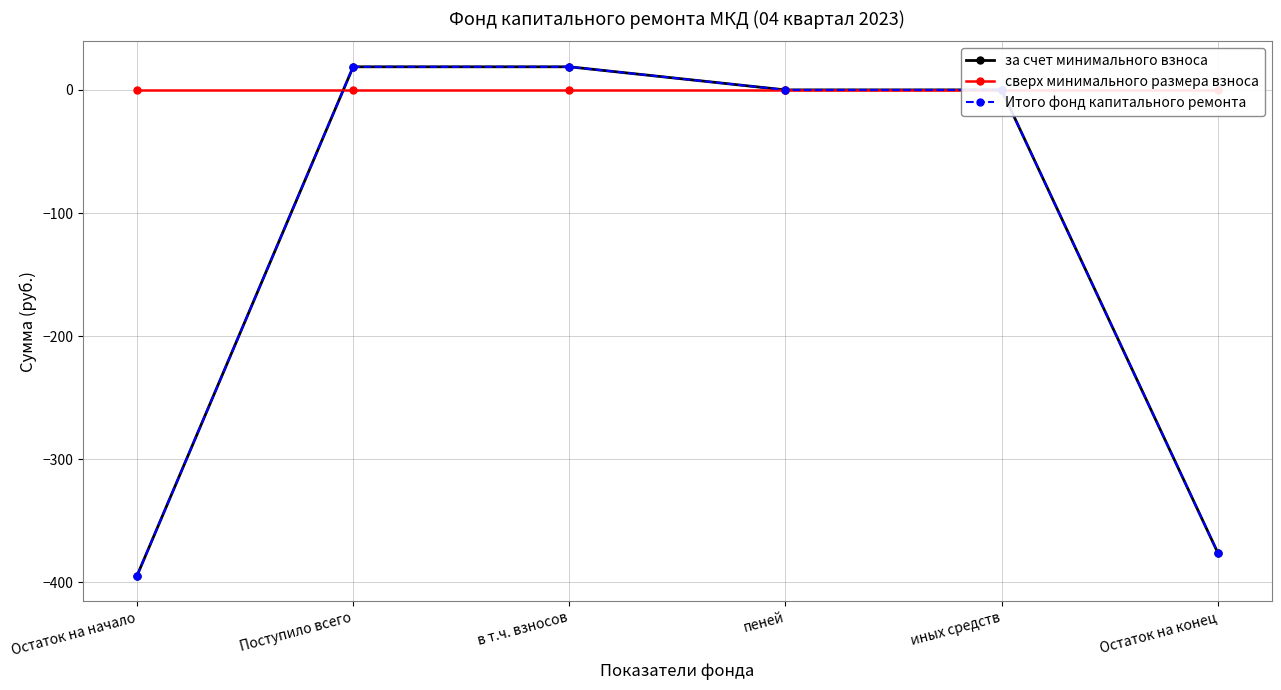

What are all the series names shown in the legend?

за счет минимального взноса, сверх минимального размера взноса, Итого фонд капитального ремонта